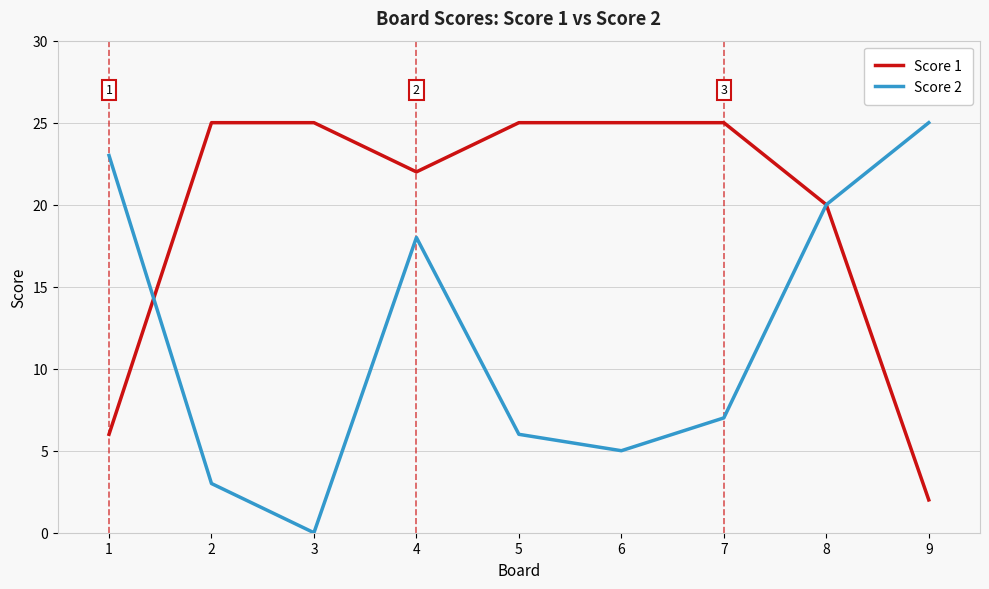

Does the chart display data point markers on the line(s)?

No